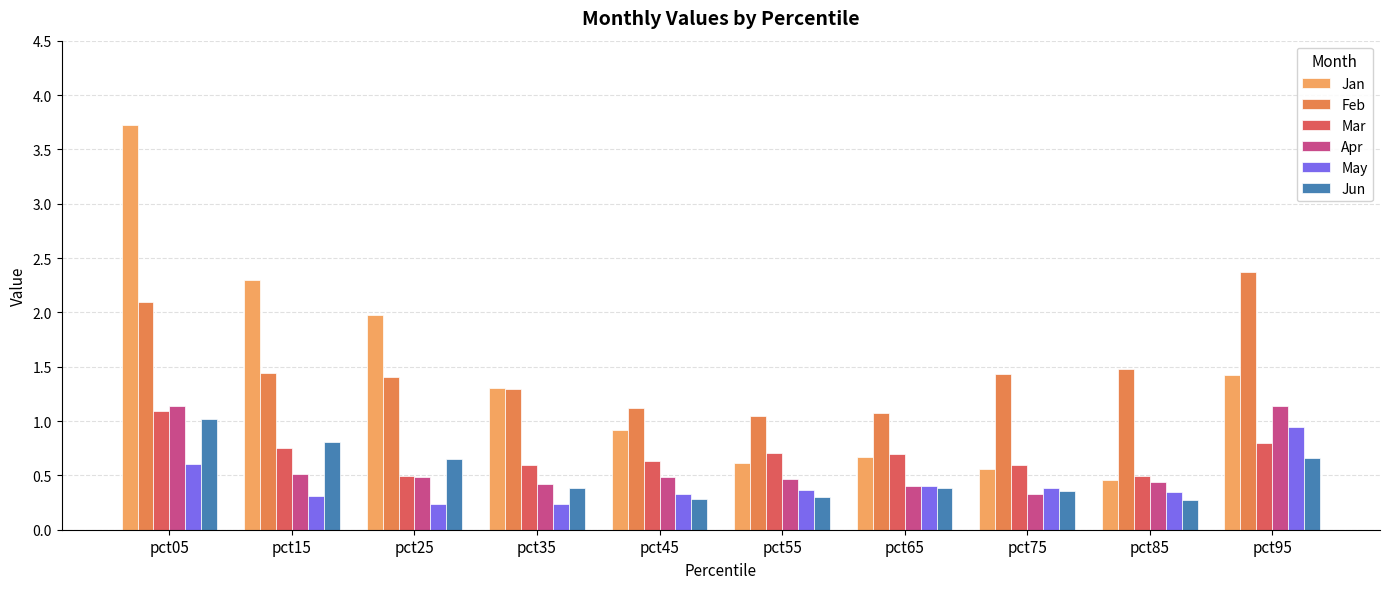

Which series has the largest total across all categories?

Feb